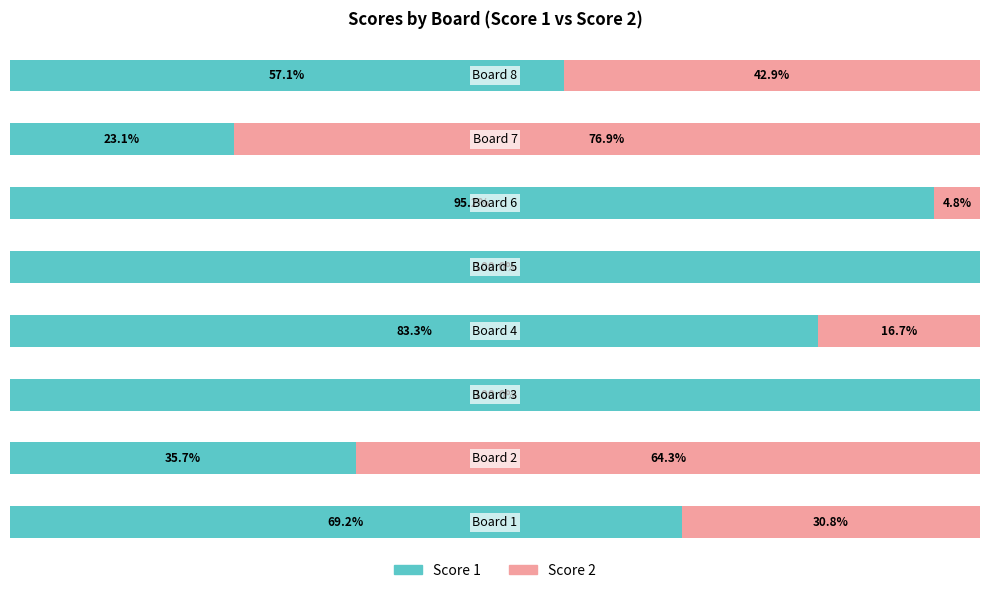

What is the value of the Score 1 bar at the 4th from the left?

83.3